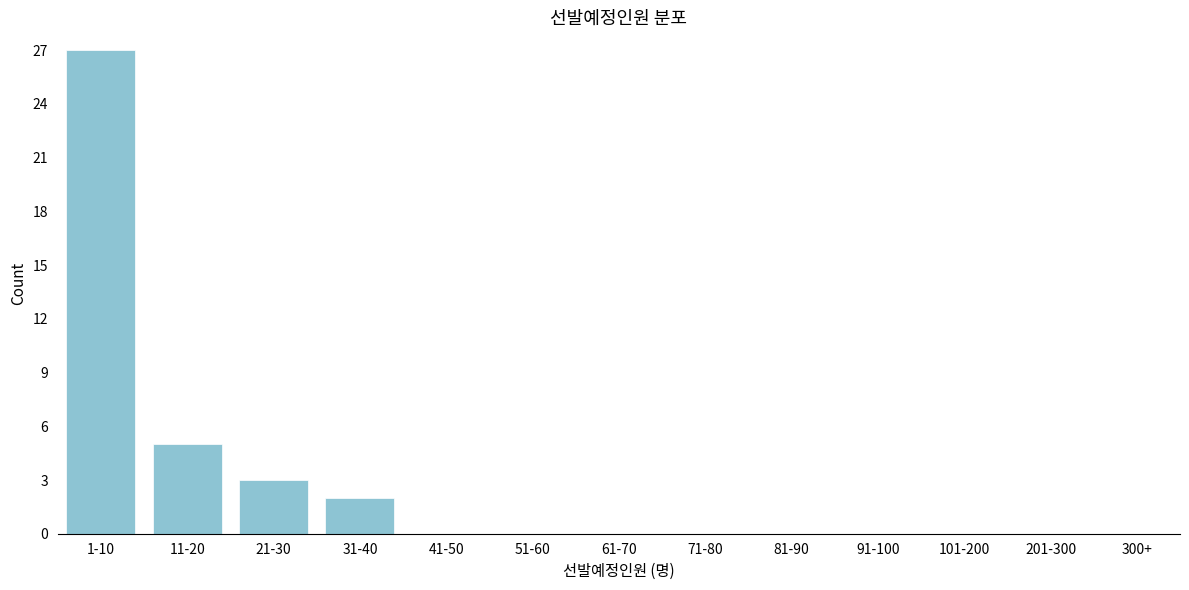

Reading left to right, what are all the values shown in this chart?

1-10=27	11-20=5	21-30=3	31-40=2	41-50=0	51-60=0	61-70=0	71-80=0	81-90=0	91-100=0	101-200=0	201-300=0	300+=0